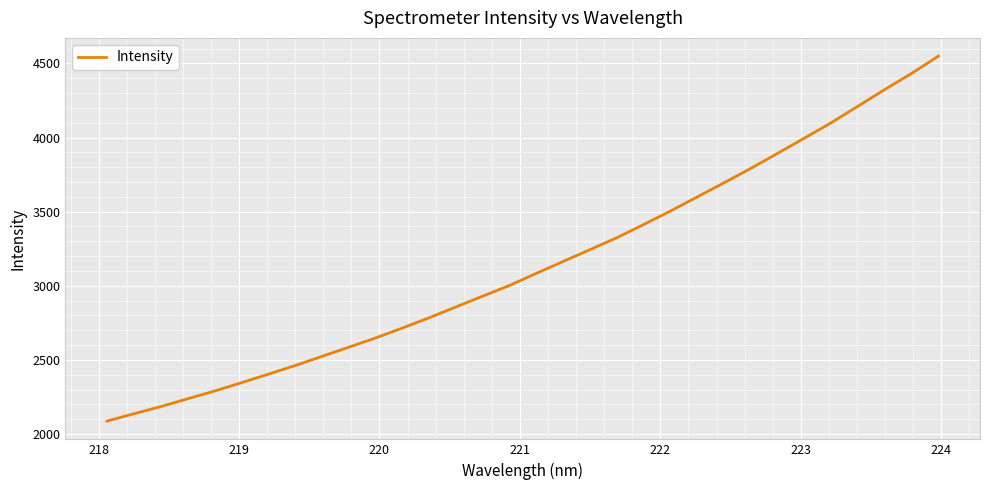

What is the difference between the maximum and minimum values?

2462.2